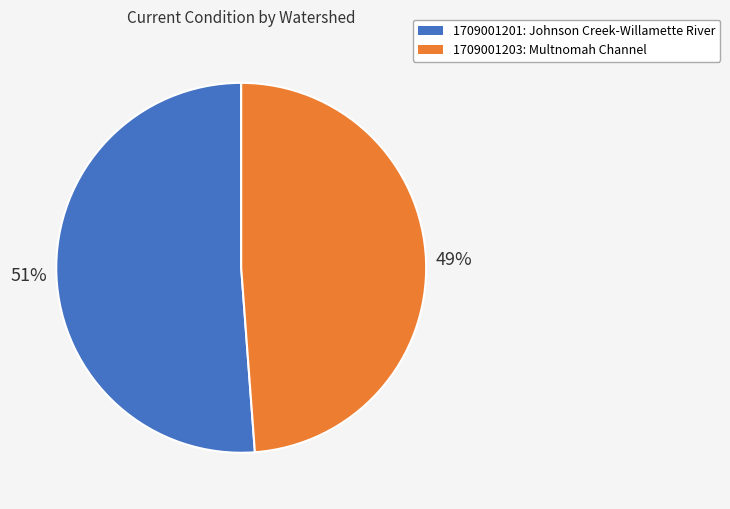

To the nearest percent, what percentage of the pie is 1709001203: Multnomah Channel?

49%